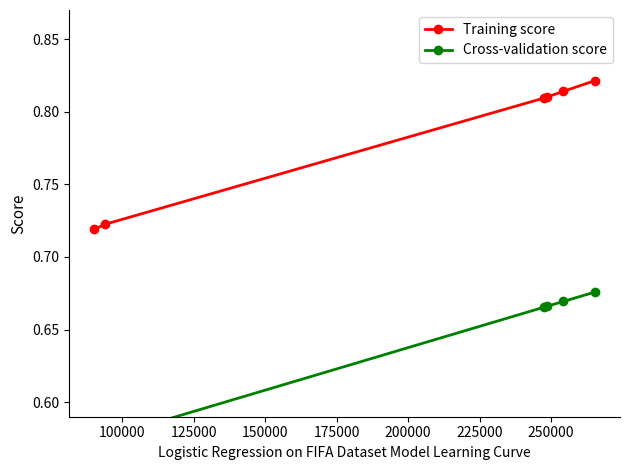

True or false: Training score has more than 1 interior local peaks.

False